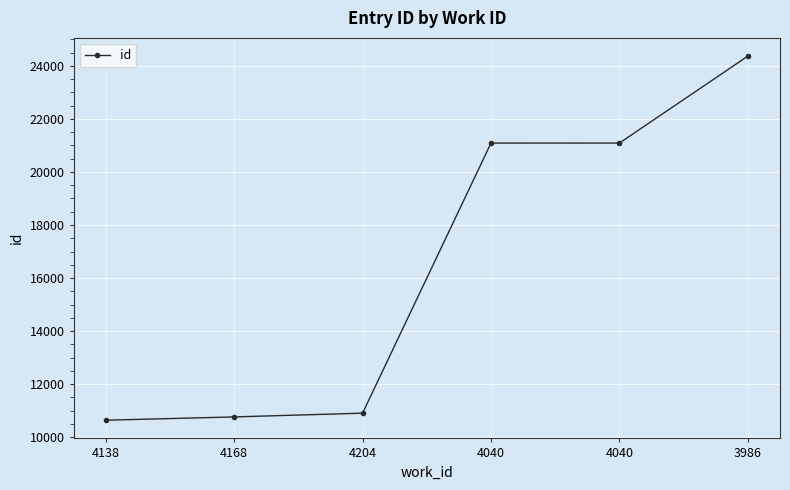

How many data points are less than 21091?

3